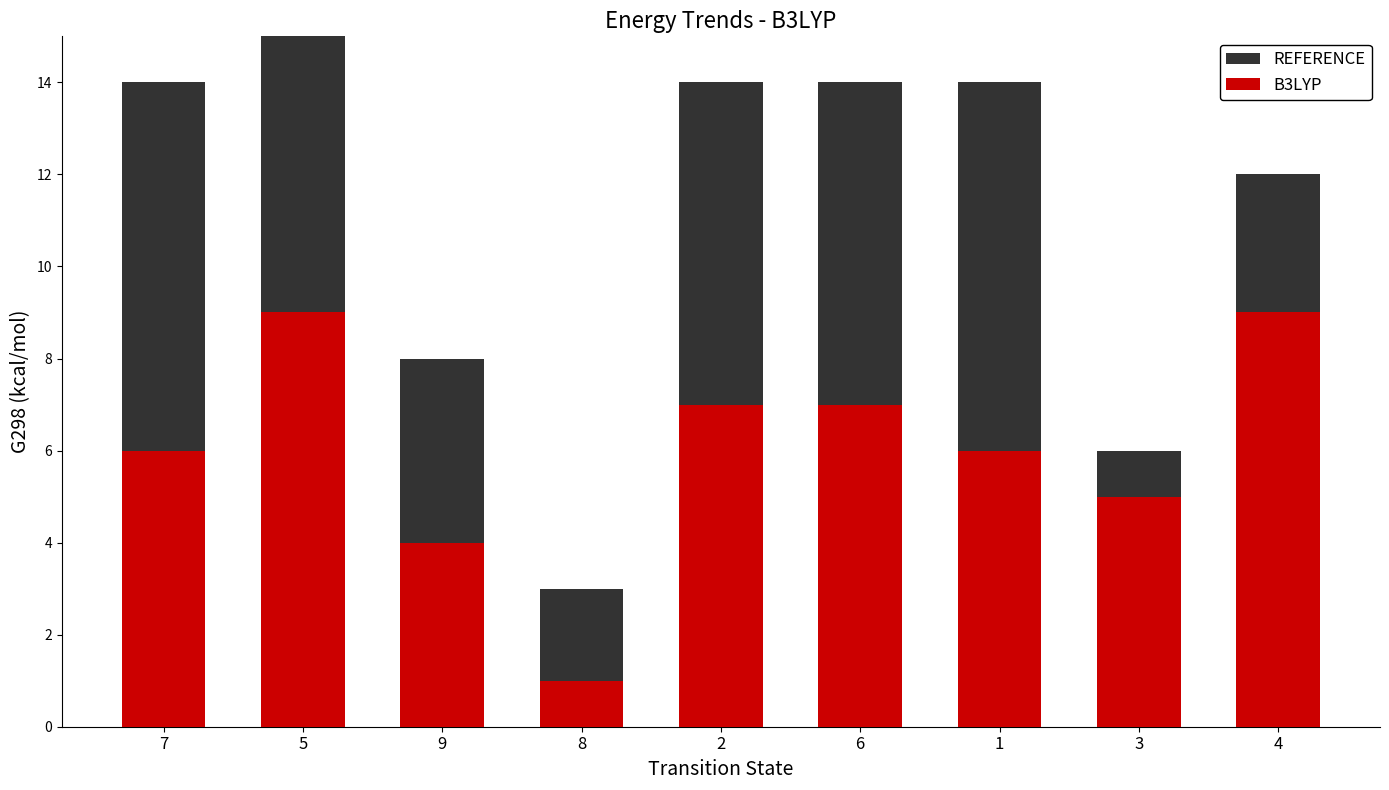

Reading left to right, extract all data points from this chart.

B3LYP: 6	9	4	1	7	7	6	5	9
REFERENCE: 8	9	4	2	7	7	8	1	3